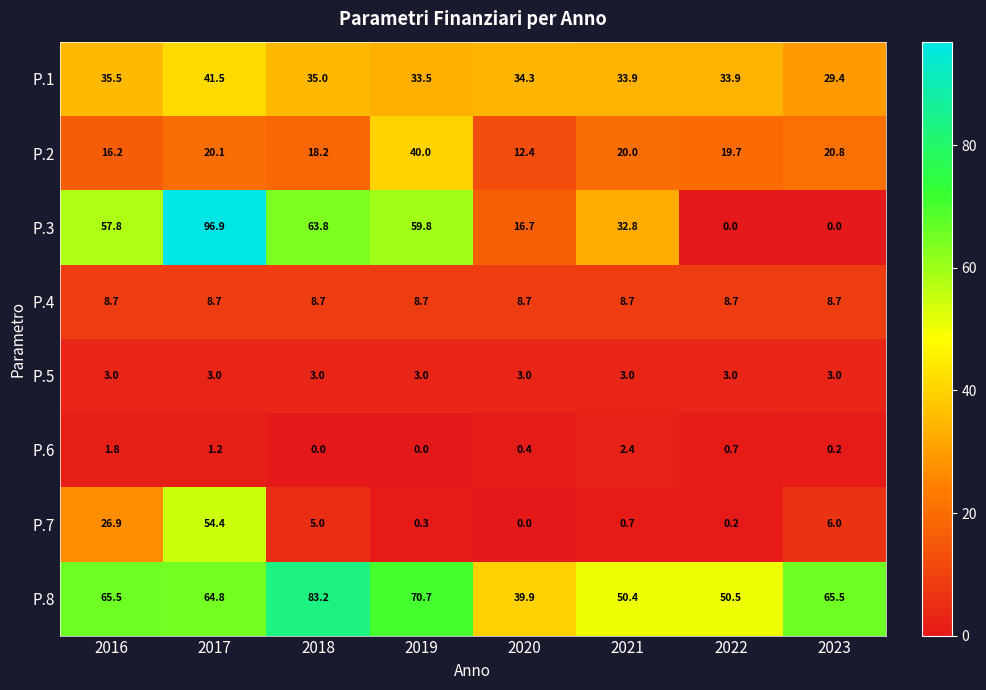

List the labels in order of P.2 value, smallest first.

2020, 2016, 2018, 2022, 2021, 2017, 2023, 2019